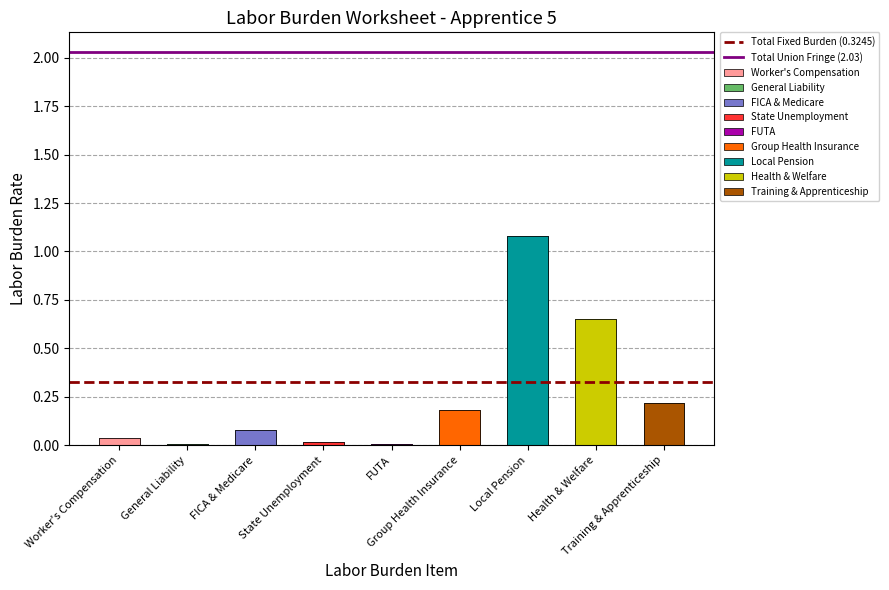

Which has a higher value, Worker's Compensation or General Liability?

Worker's Compensation